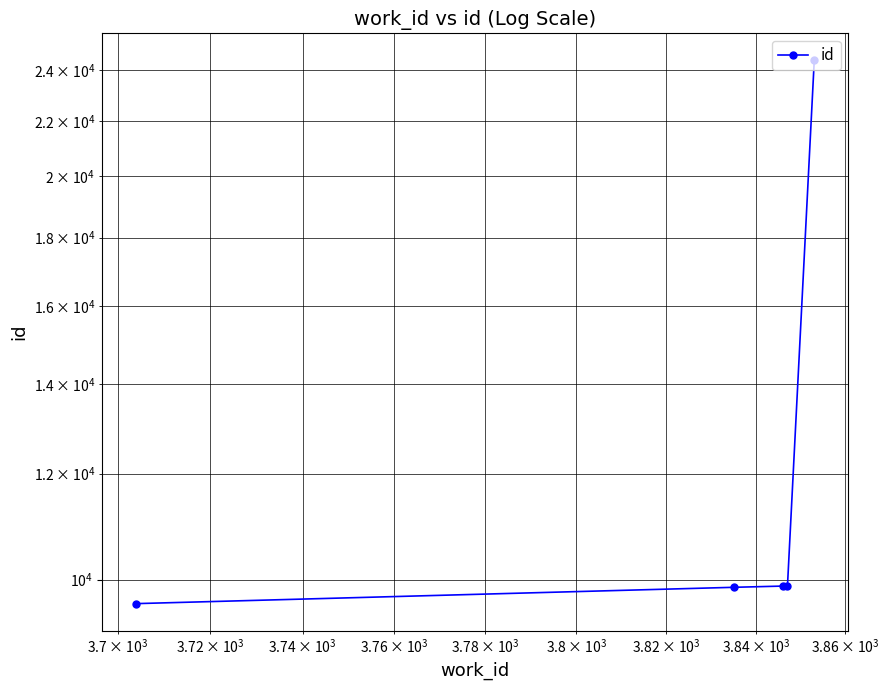

What is the value of the 5th point from the left?

24411